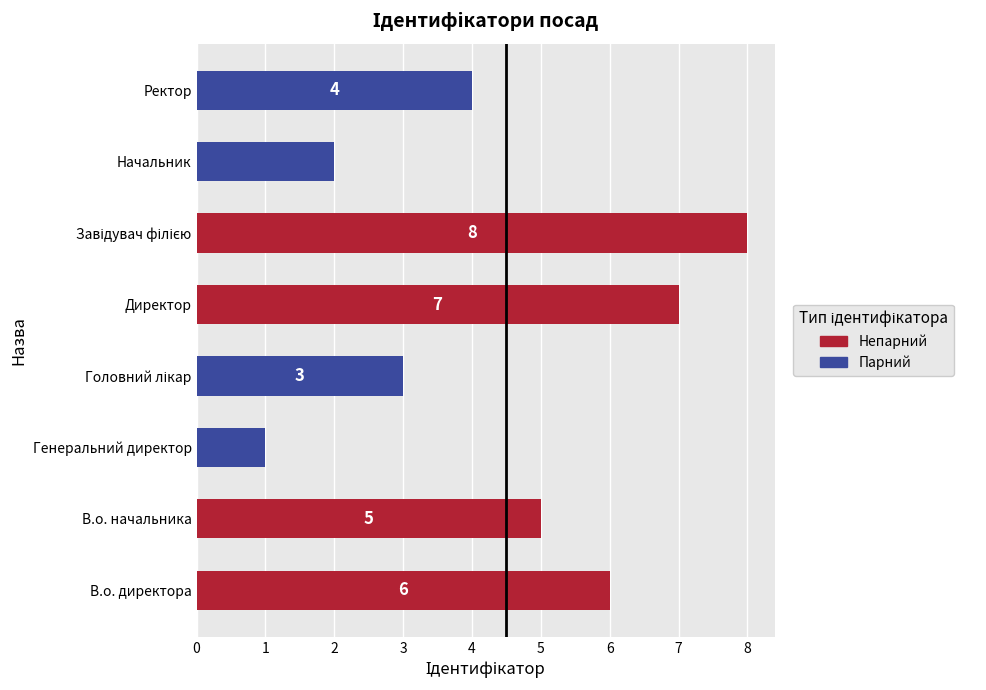

What is the sum of all values?

36